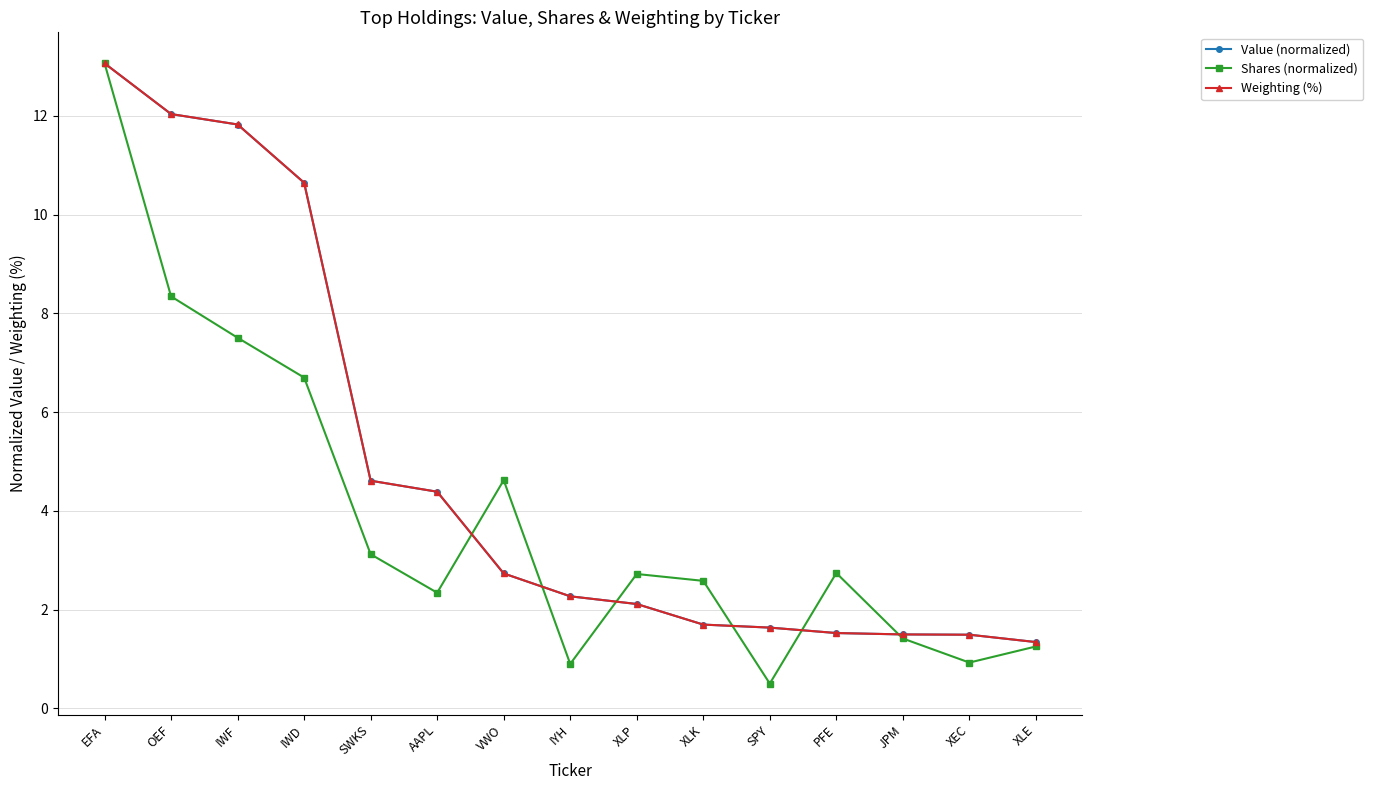

Reading left to right, list all the values displayed in this chart.

Value (normalized): 13.1	12.0	11.8	10.6	4.6	4.4	2.7	2.3	2.1	1.7	1.6	1.5	1.5	1.5	1.3
Shares (normalized): 13.1	8.3	7.5	6.7	3.1	2.3	4.6	0.9	2.7	2.6	0.5	2.7	1.4	0.9	1.3
Weighting (%): 13.1	12.0	11.8	10.6	4.6	4.4	2.7	2.3	2.1	1.7	1.6	1.5	1.5	1.5	1.3